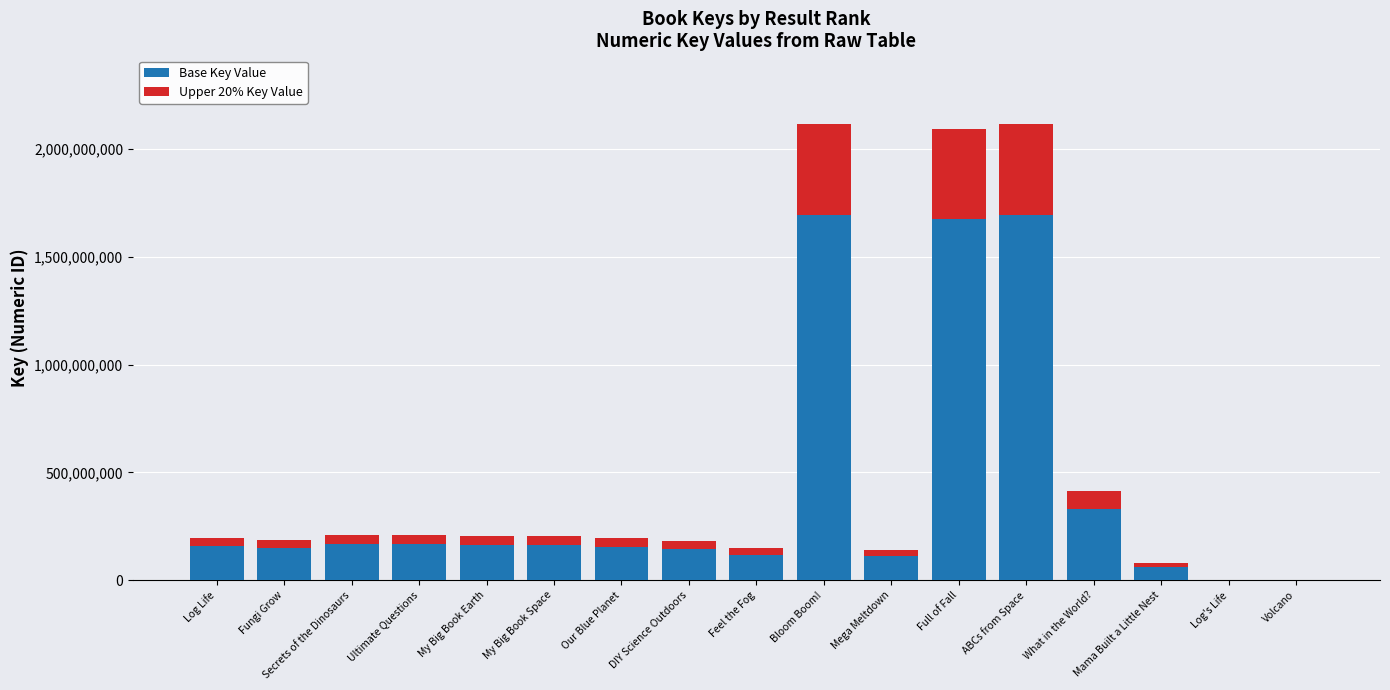

The Base Key Value series shows 117847416.8 at Feel the Fog. True or false?

True